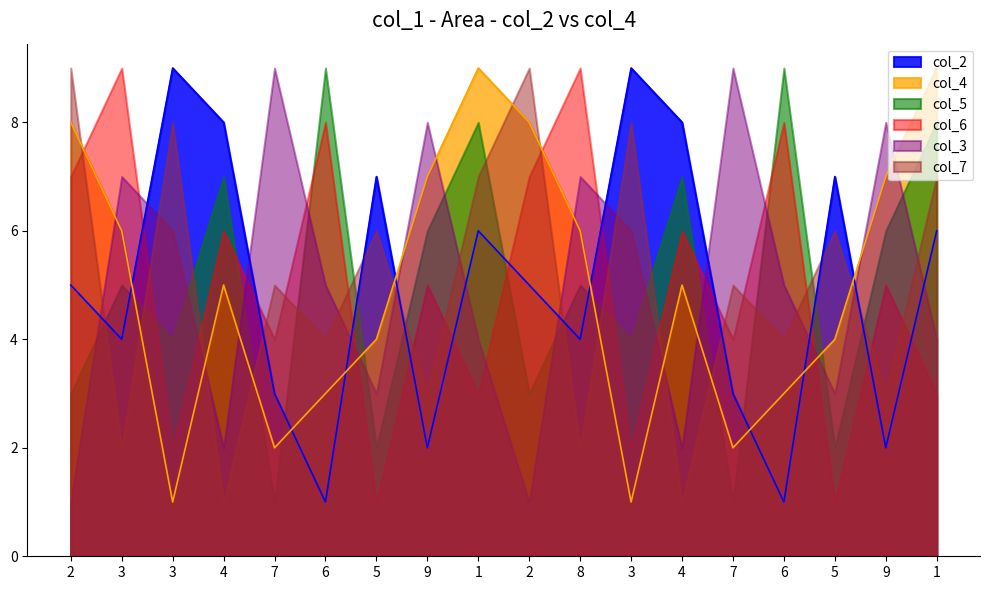

What is the maximum value shown in the chart?

9